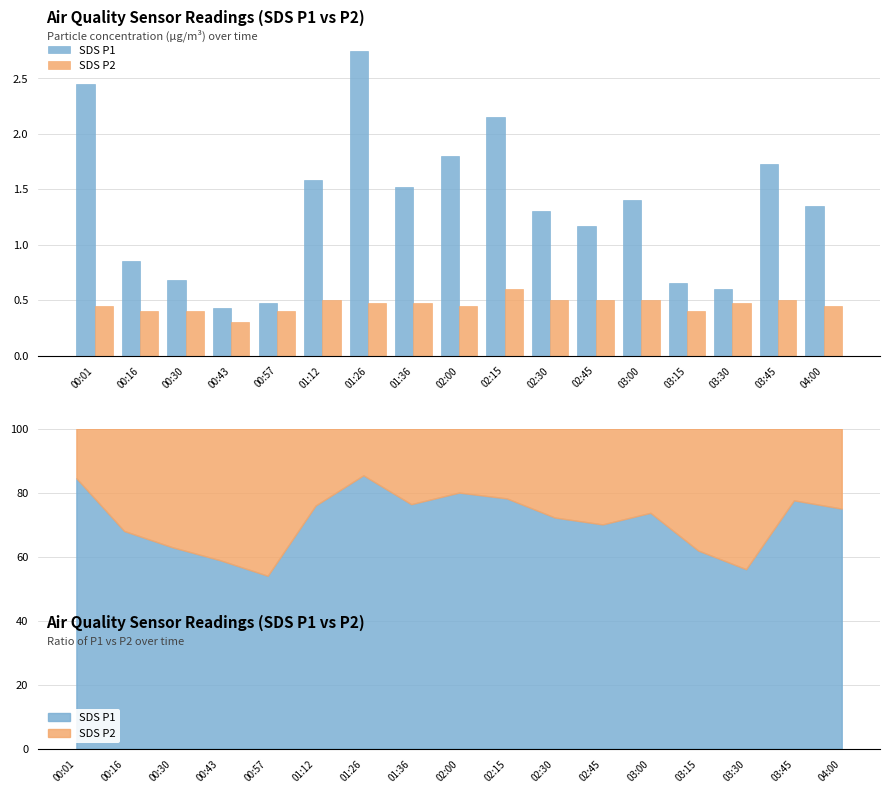

What is the average value of the SDS P2 series?

0.5